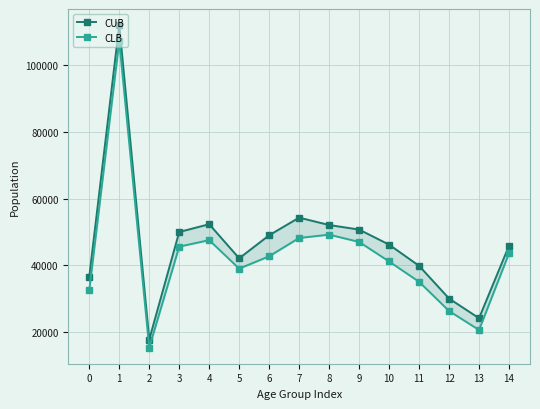

What are all the series names shown in the legend?

CUB, CLB